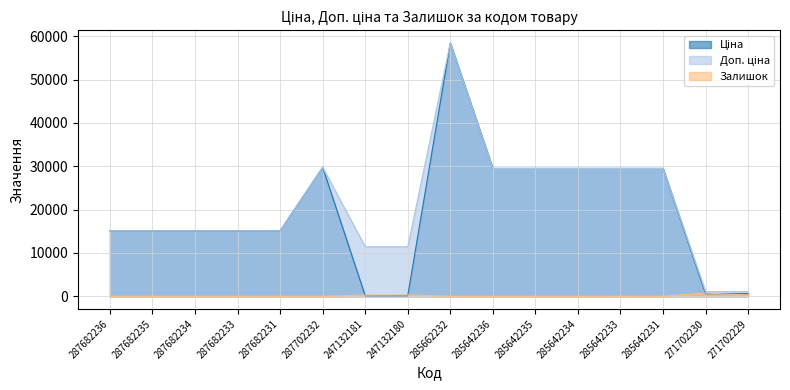

At which label does Доп. ціна reach its minimum?

271702230